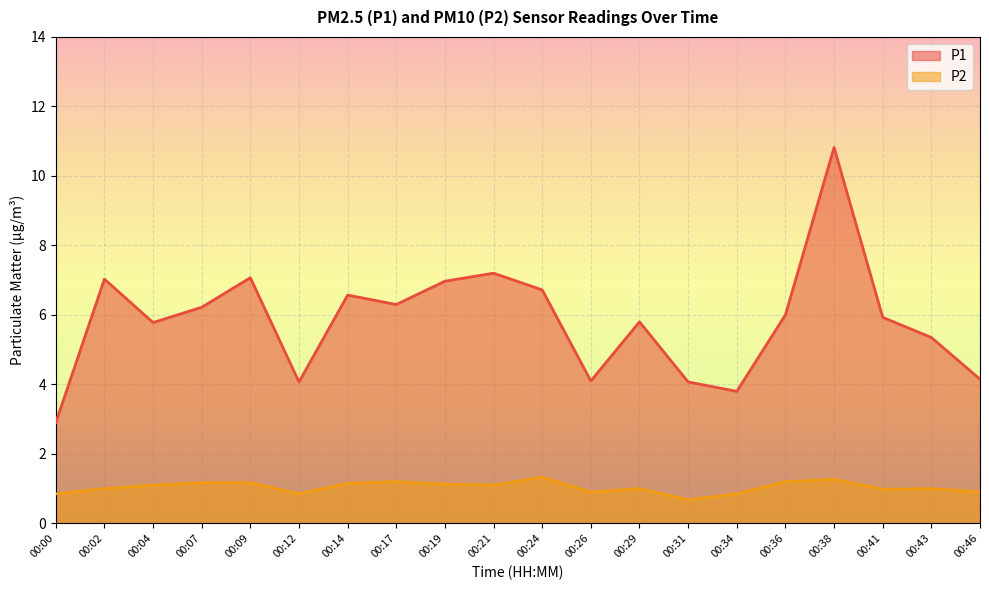

How many interior local peaks does the P1 series have?

6